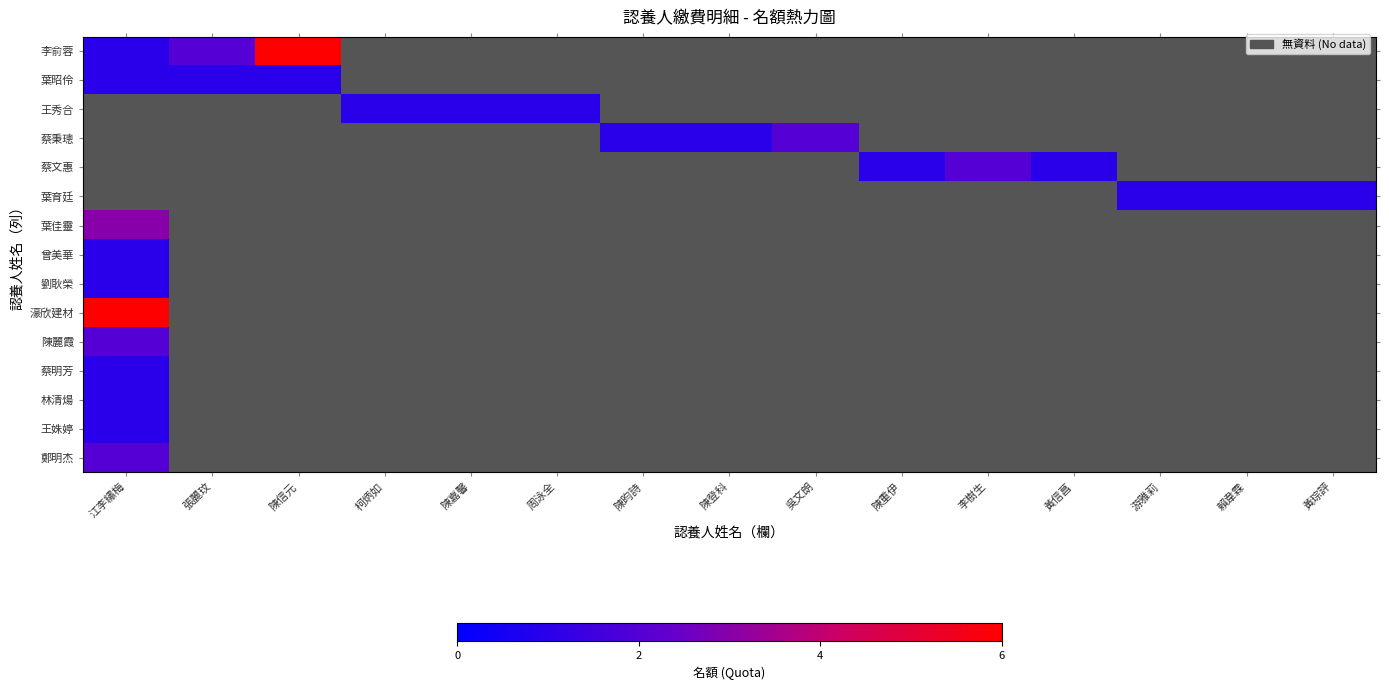

Where does the 蔡秉璁 series first go above 1?

吳文朗